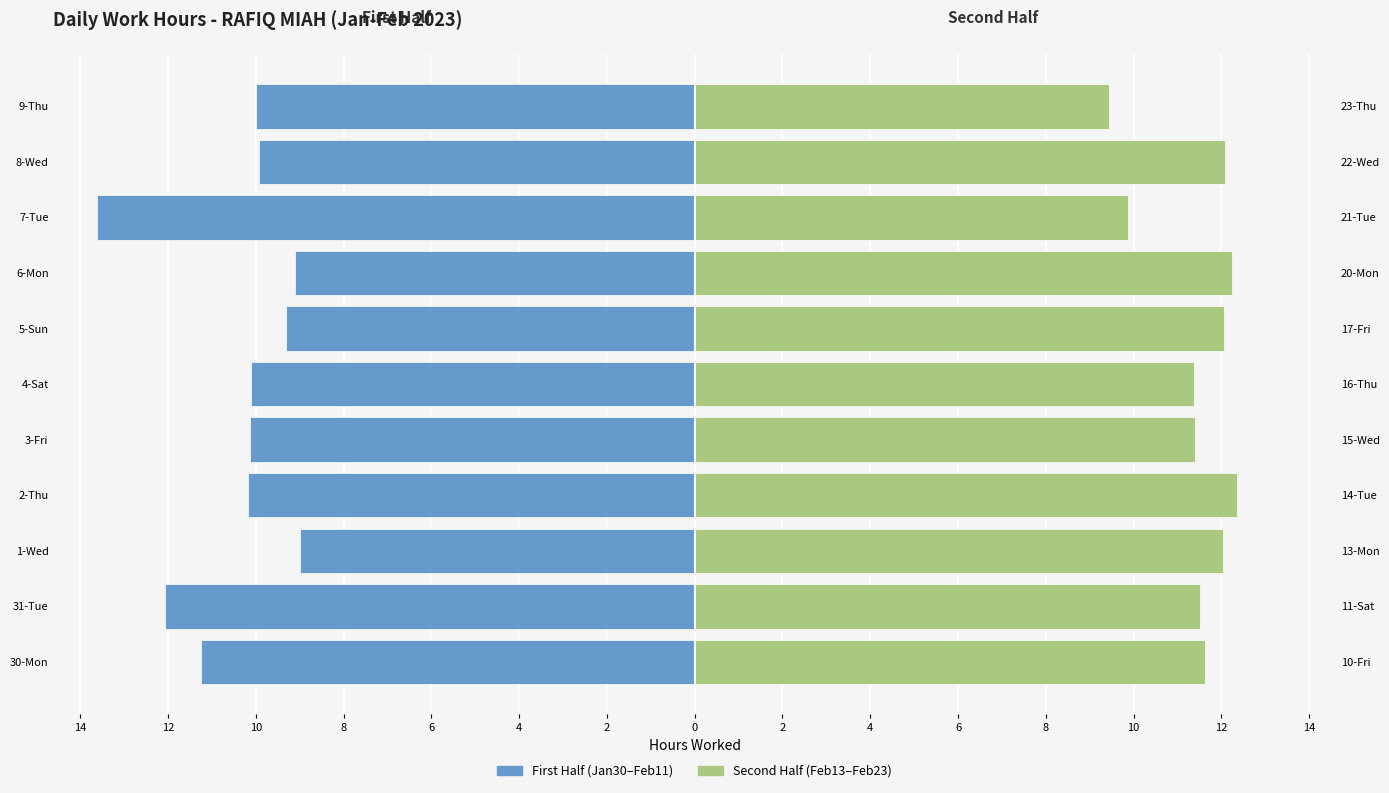

Count the number of categories in the chart.

11